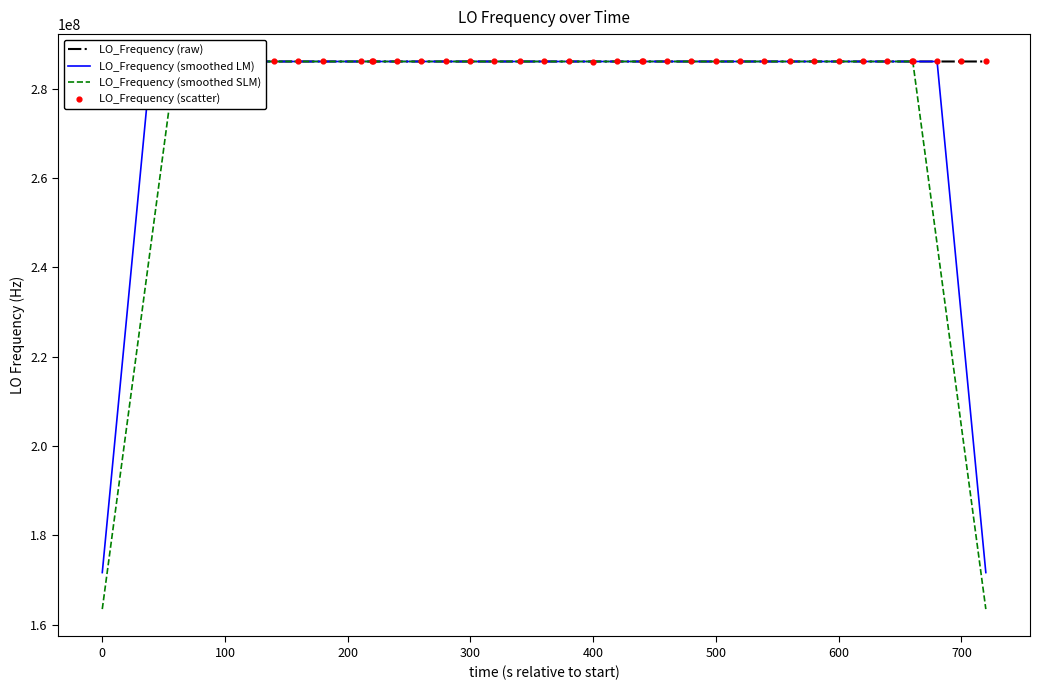

At how many categories does at least one series exceed 183729057?

40